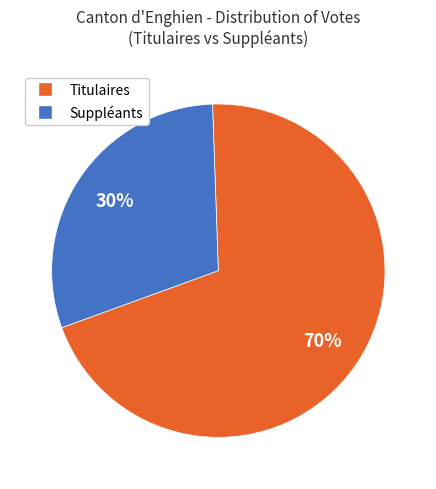

To the nearest percent, what is the difference between the largest and smallest slice percentages?

40%